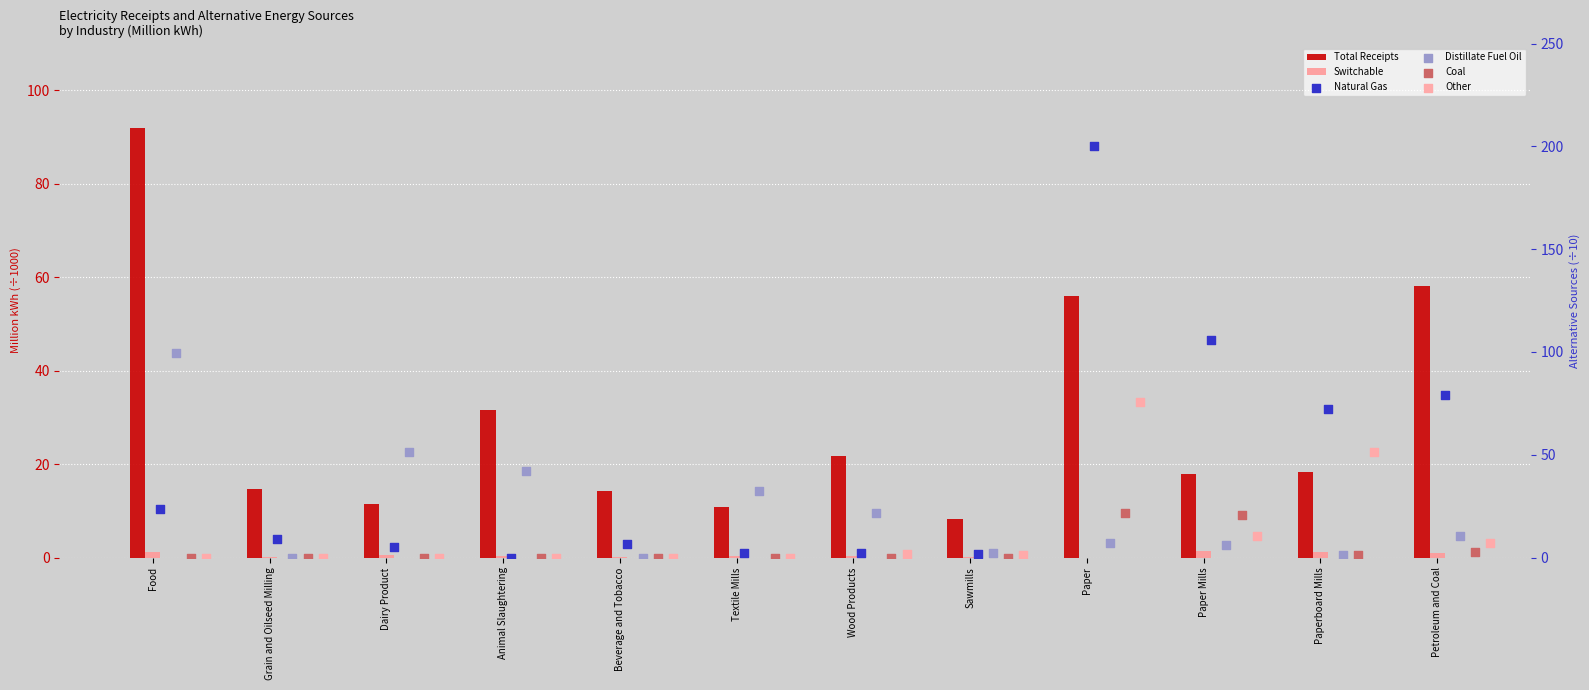

What are all the series names shown in the legend?

Total Receipts, Switchable, Natural Gas, Distillate Fuel Oil, Coal, Other